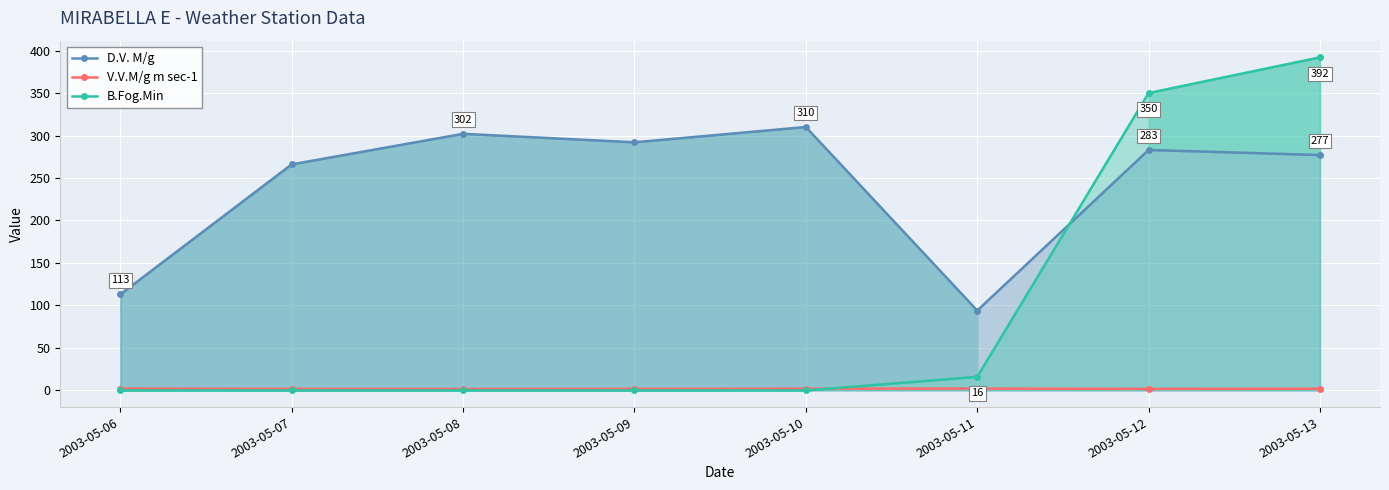

Is the value of V.V.M/g m sec-1 at 2003-05-09 greater than the value of D.V. M/g at 2003-05-07?

No